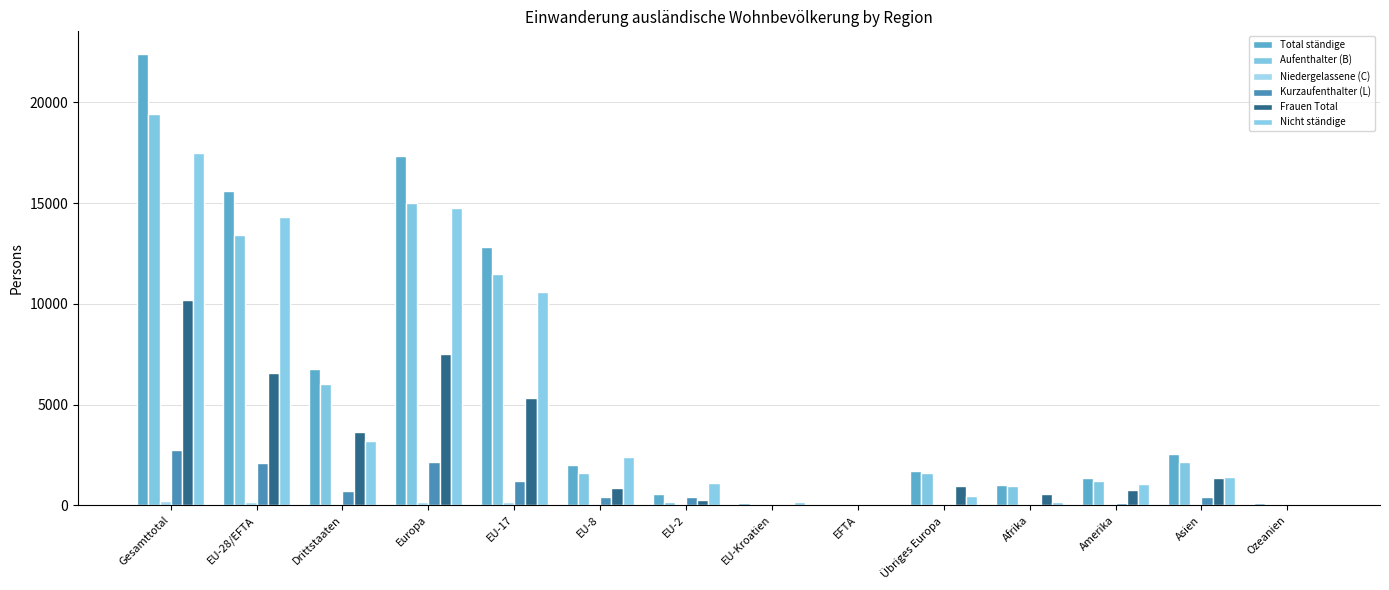

Count the number of data series in this chart.

6